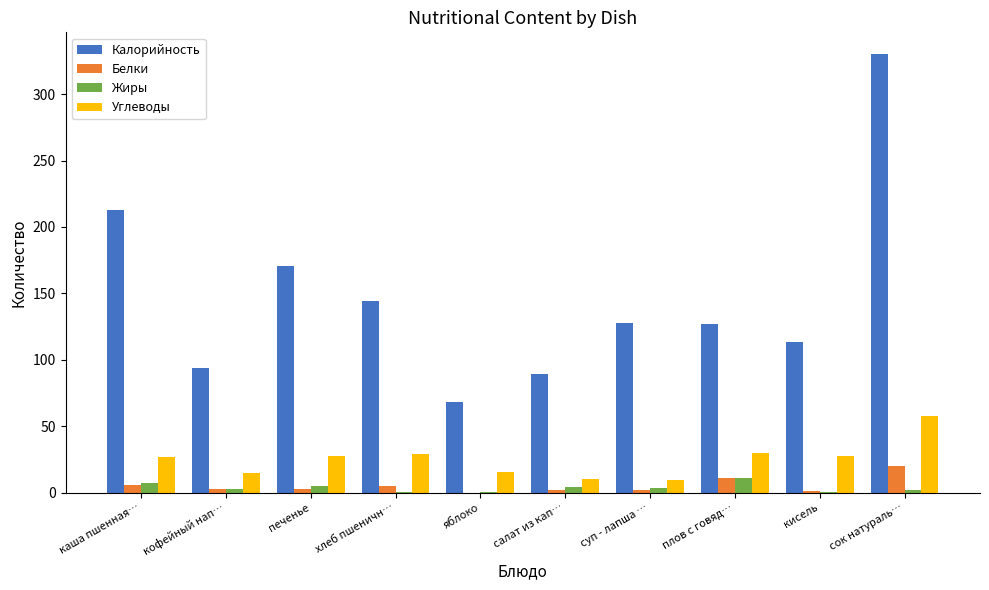

Which series has the largest total across all categories?

Калорийность